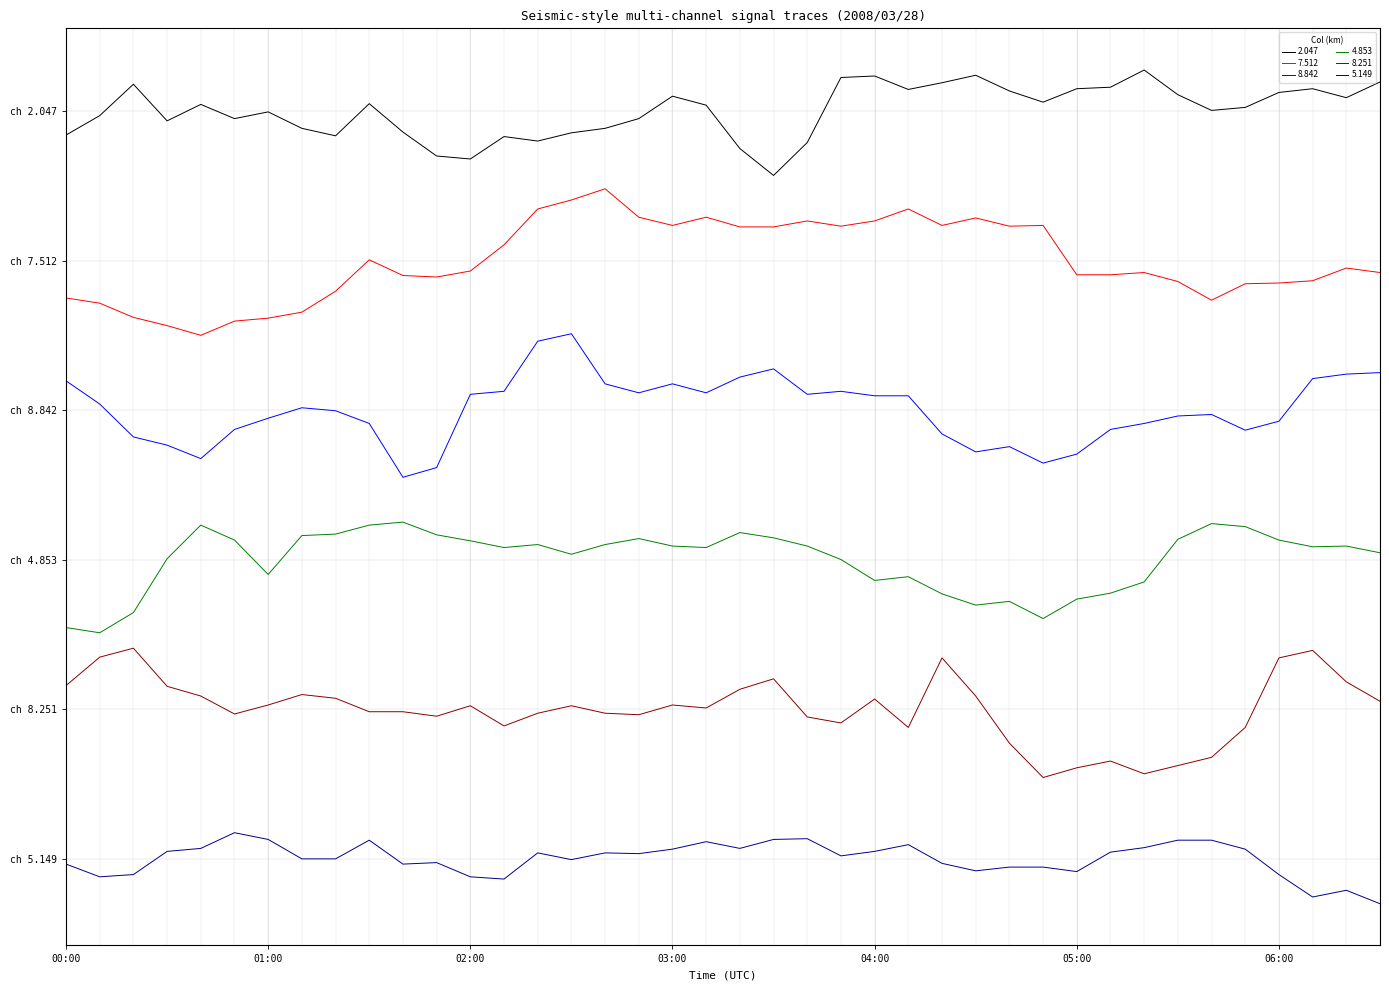

At which category is the sum across all series the highest?

02:30